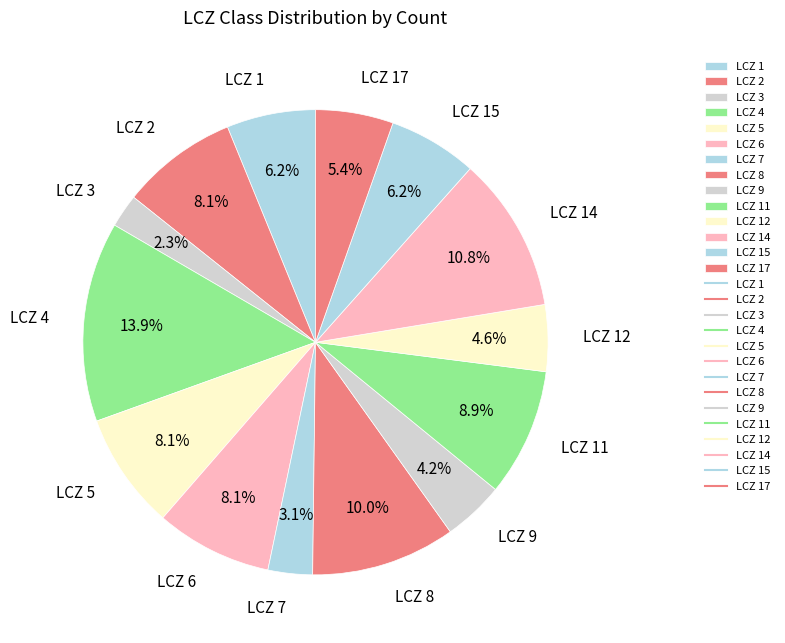

What is the ratio of the value at LCZ 15 to the value at LCZ 11?

0.7